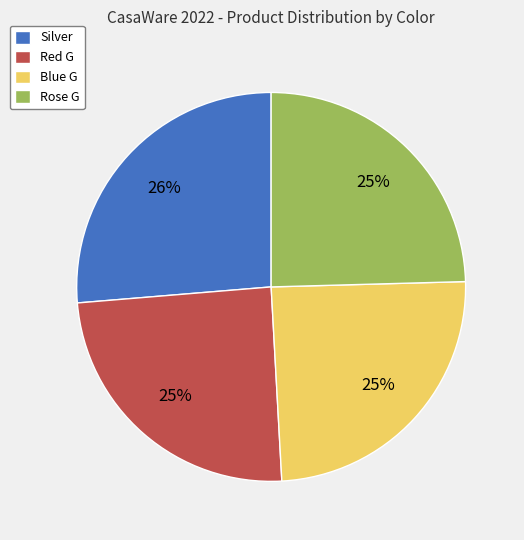

Between Red G and Silver, which is larger?

Silver